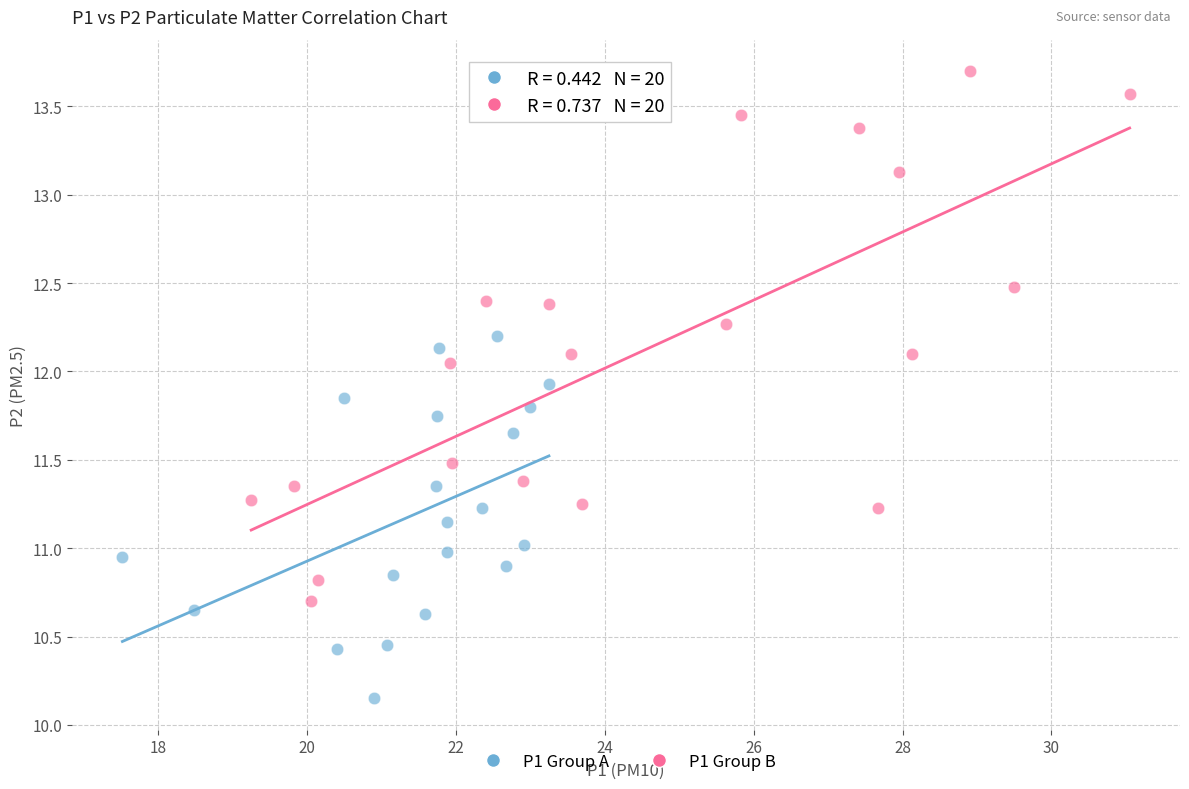

Which series reaches the maximum Y coordinate?

P1 Group B